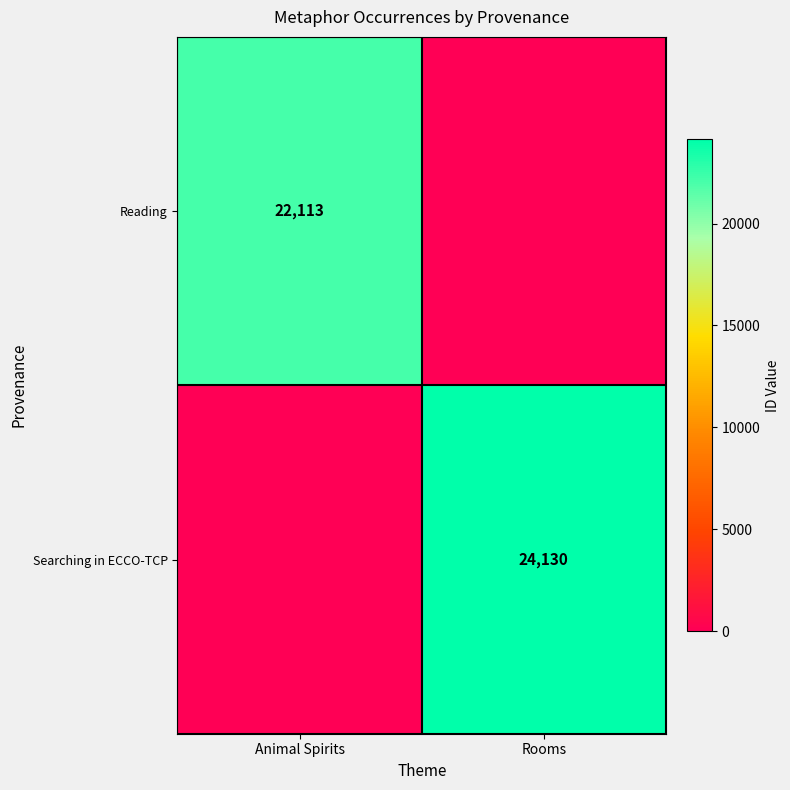

The value of Searching in ECCO-TCP at Rooms is 6954. True or false?

False